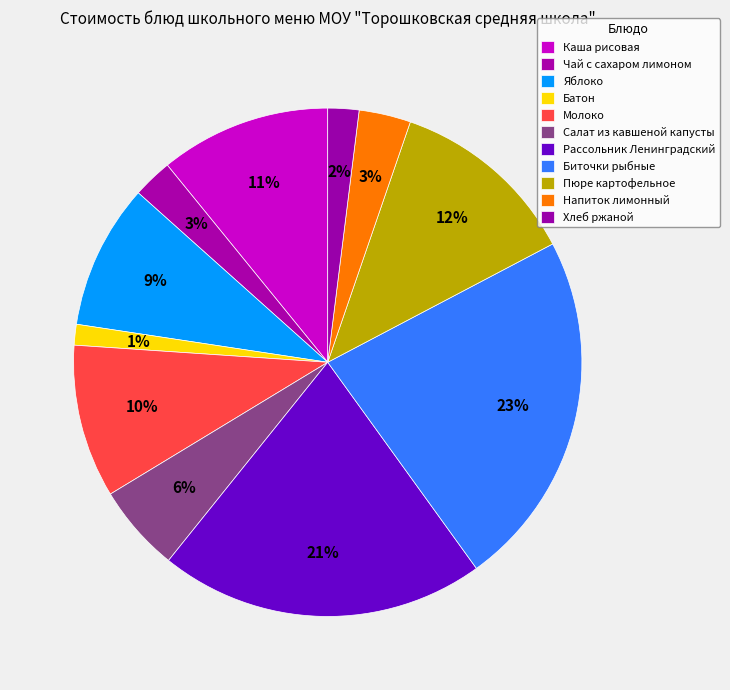

What percentage is the Биточки рыбные slice, to the nearest percent?

23%